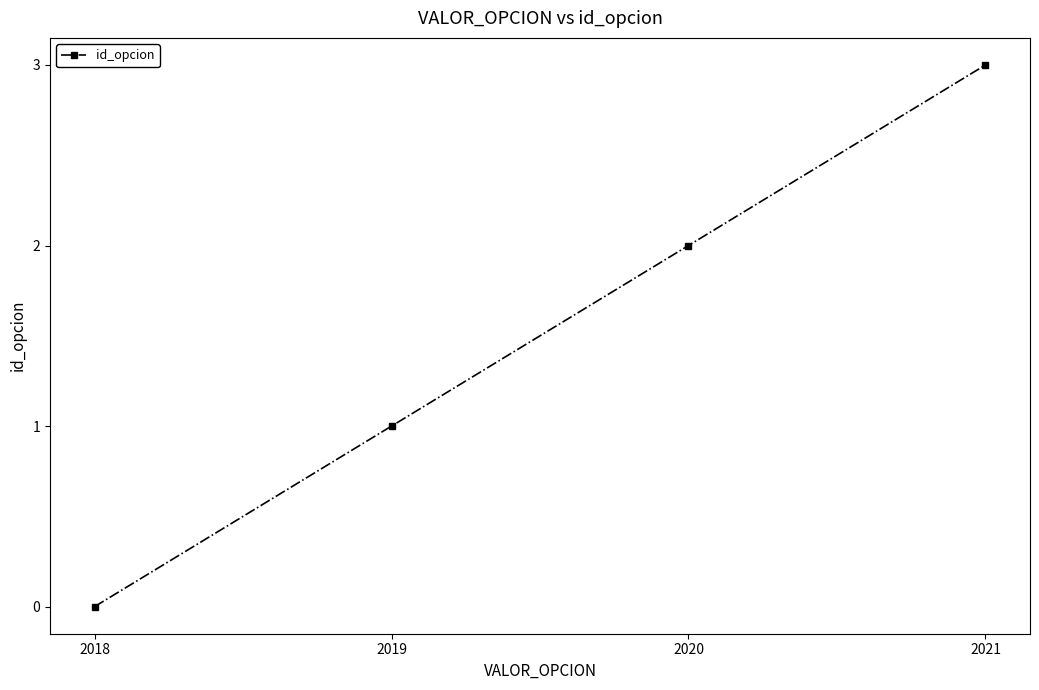

What is the sum of the values at 2019 and 2021?

4